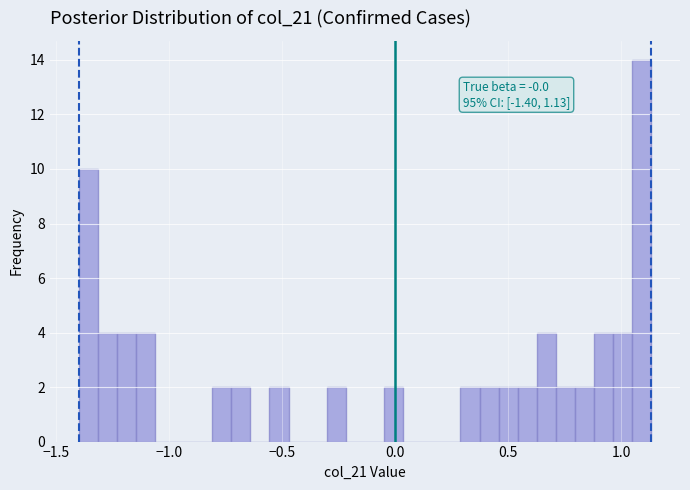

Read against the x-axis, roughly where is the centre of the tallest bar?

1.10